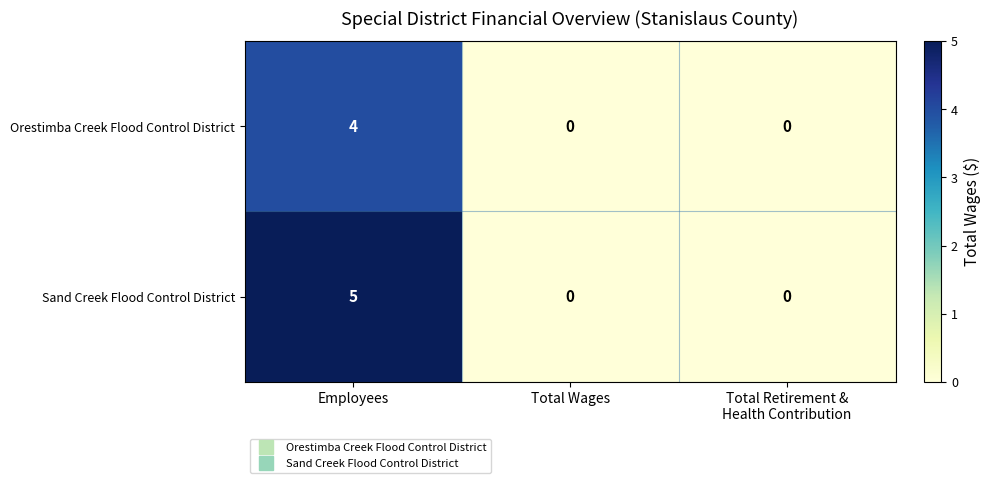

What is the greatest value displayed?

5